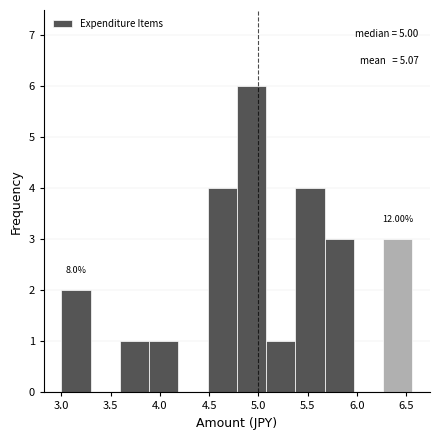

Which range on the x-axis has the tallest bar?

4.80 to 5.10